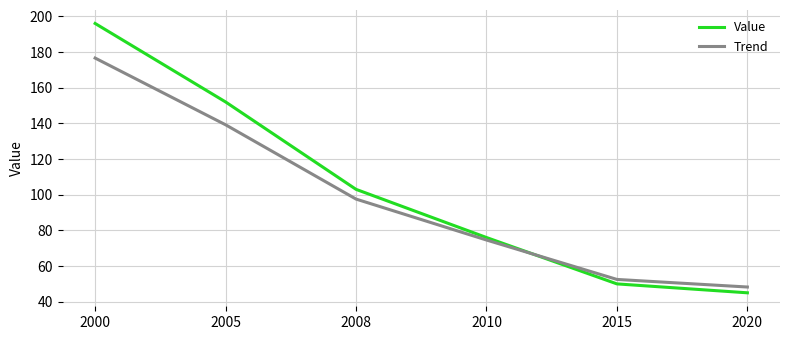

What is the difference between the maximum and second lowest values in the Value series?

146.0